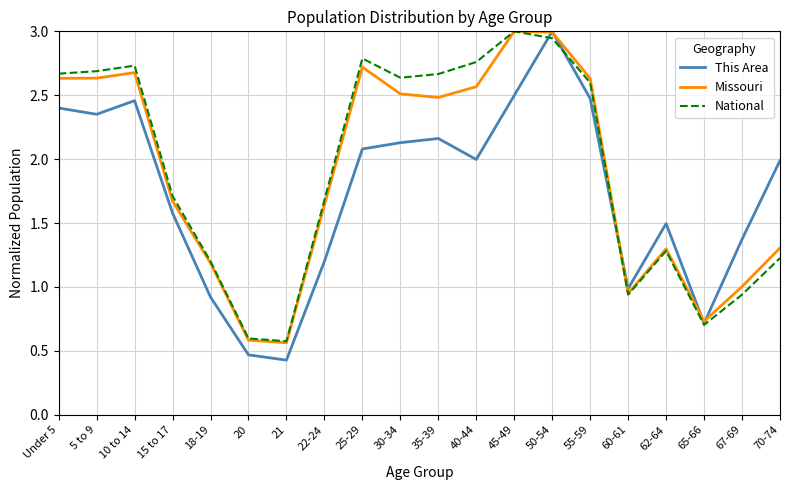

What is the difference between the second highest and second lowest values in the This Area series?

2.0